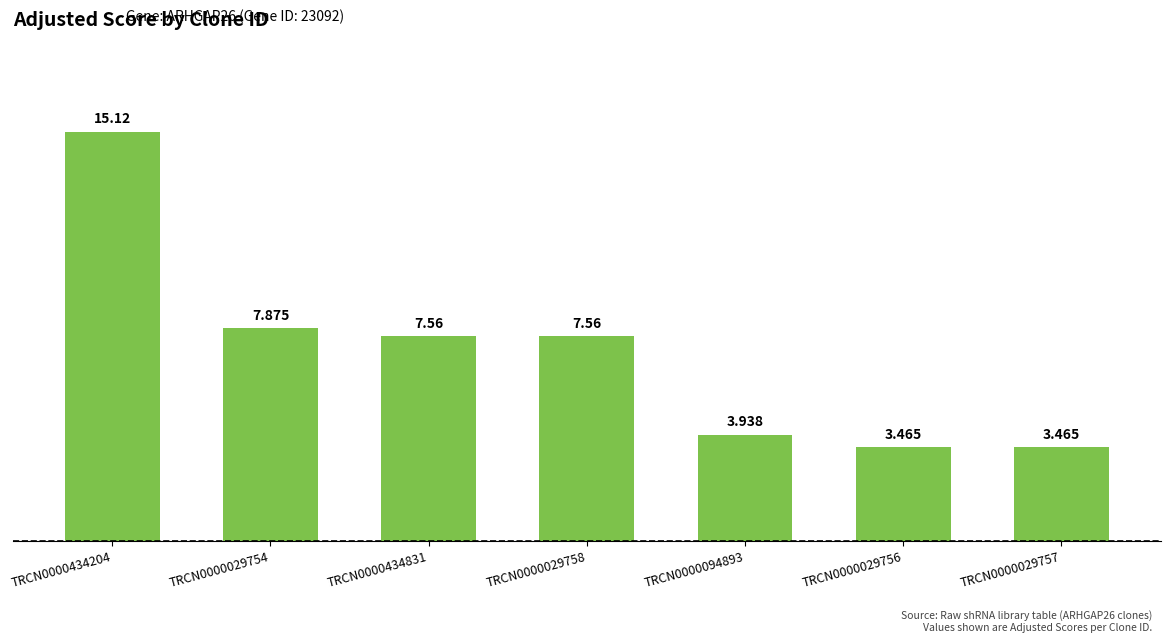

What is the maximum value shown in the chart?

15.1